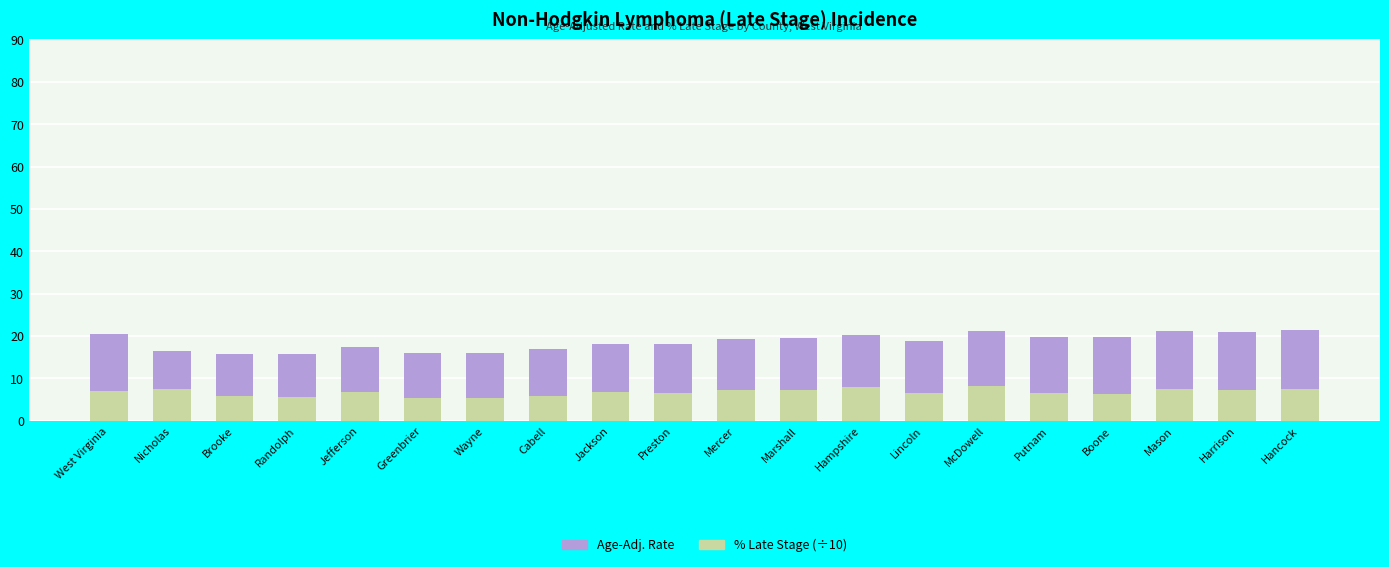

Where does the % Late Stage (÷10) series first go above 6?

West Virginia